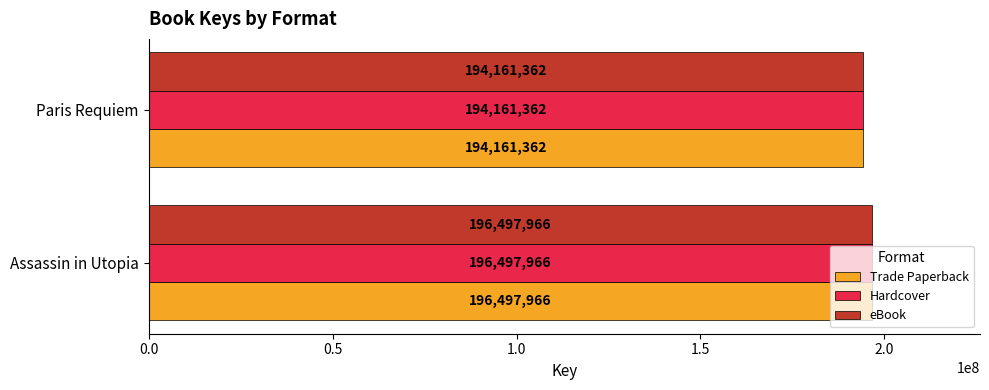

What is the difference between the maximum and minimum values in the Hardcover series?

2336604